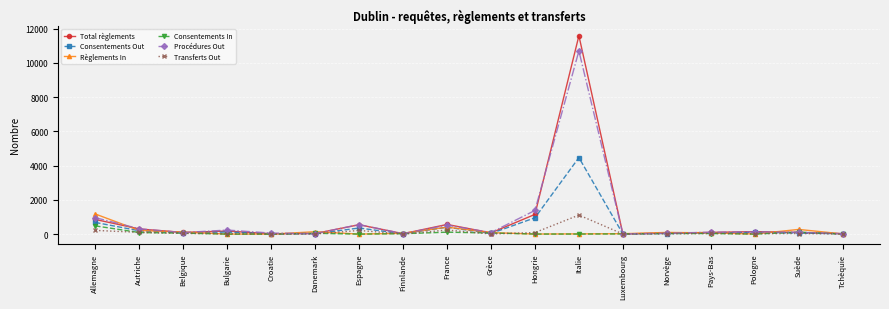

At which label is Consentements Out closest to 2238?

Hongrie